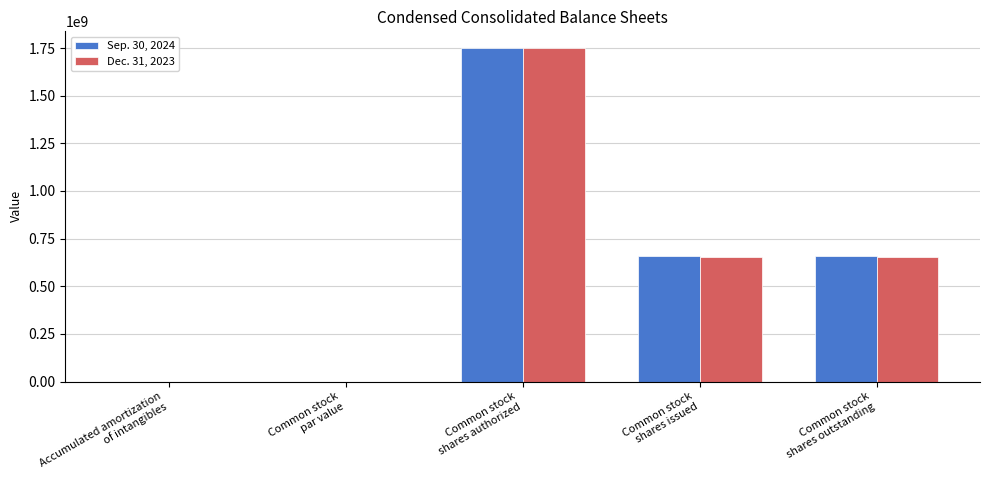

Which category has the highest value across all series?

Common stock
shares authorized